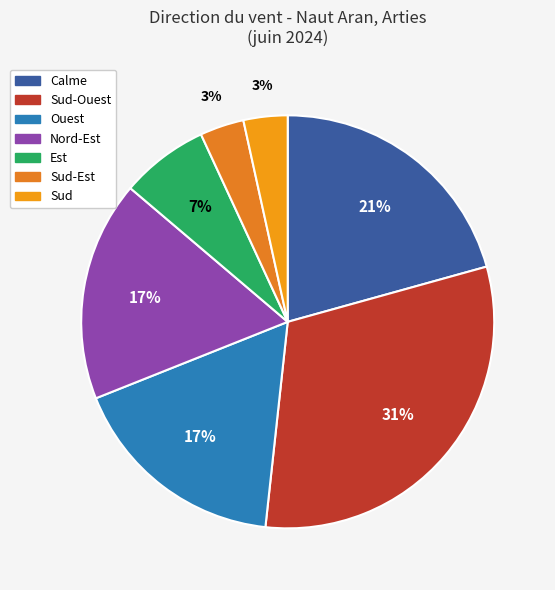

Count the number of slices in the pie.

7